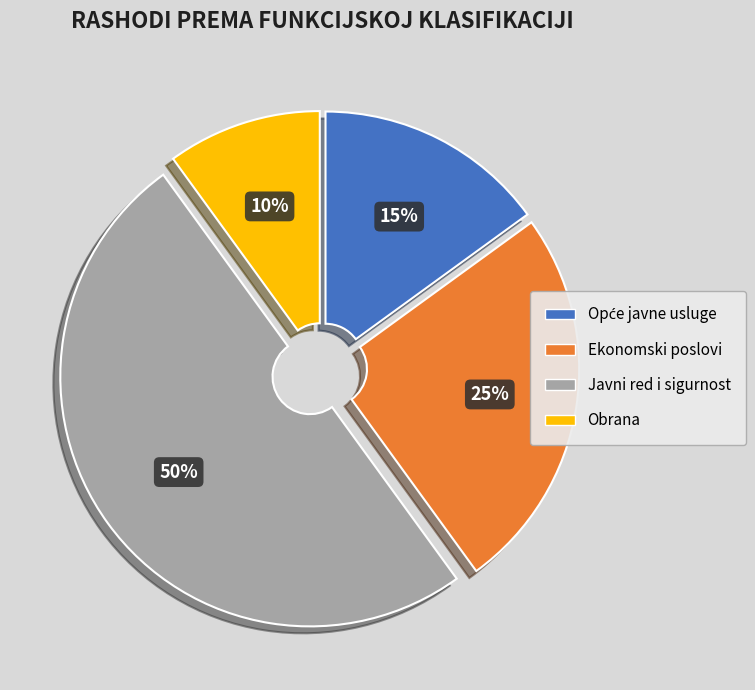

Is Obrana the majority of the pie?

No